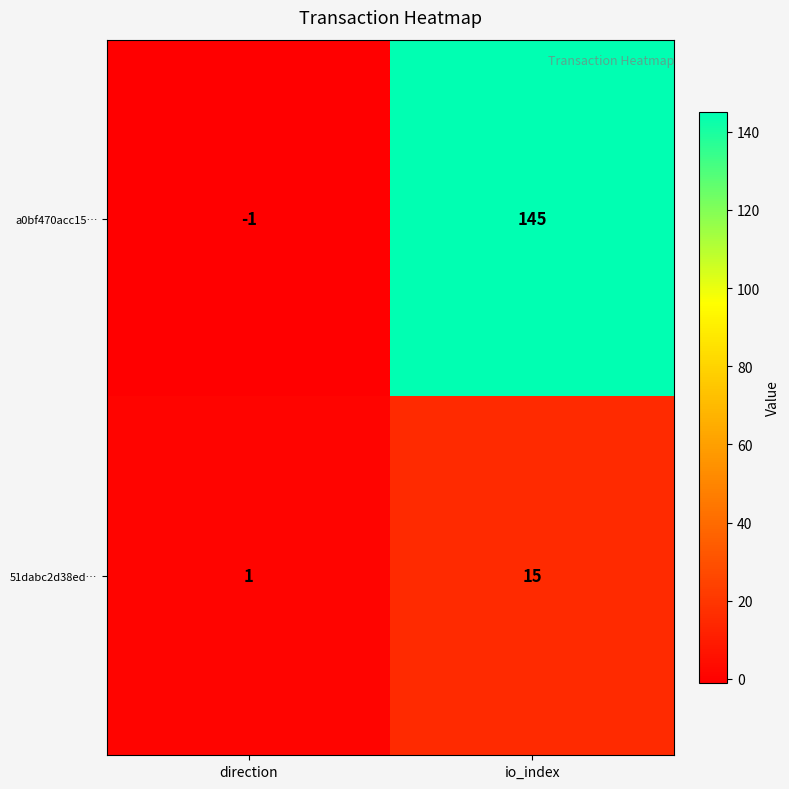

Reading left to right, what are all the values shown in this chart?

a0bf470acc15…: -1	145
51dabc2d38ed…: 1	15